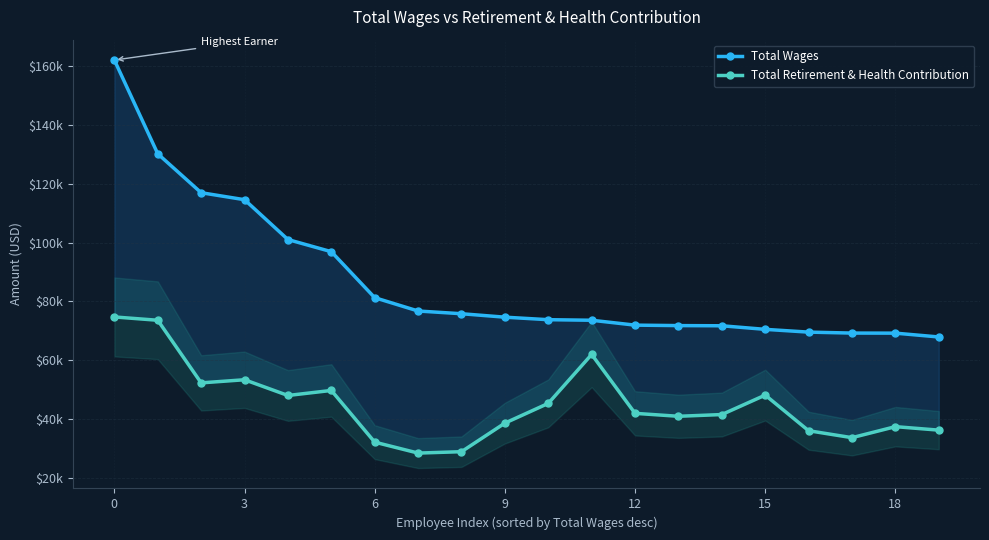

At how many categories does at least one series exceed 56593?

20